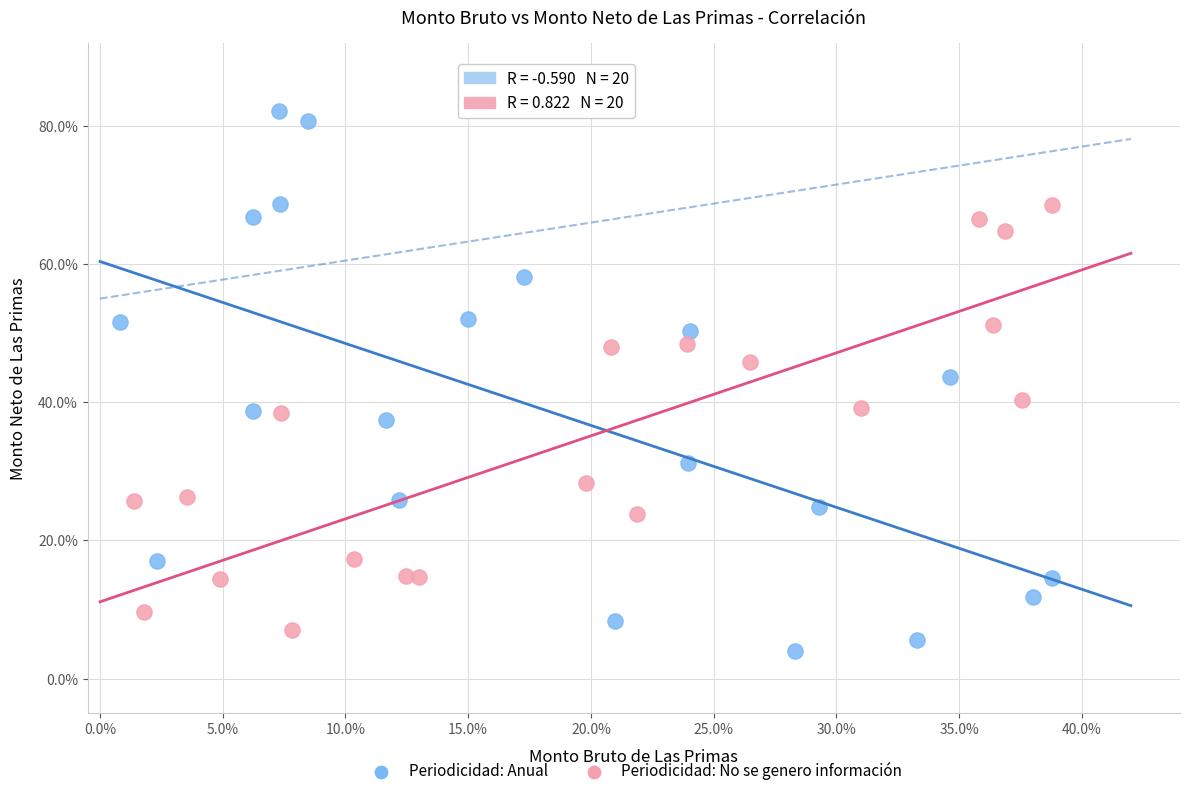

What are all the series names shown in the legend?

Periodicidad: Anual, Periodicidad: No se genero información